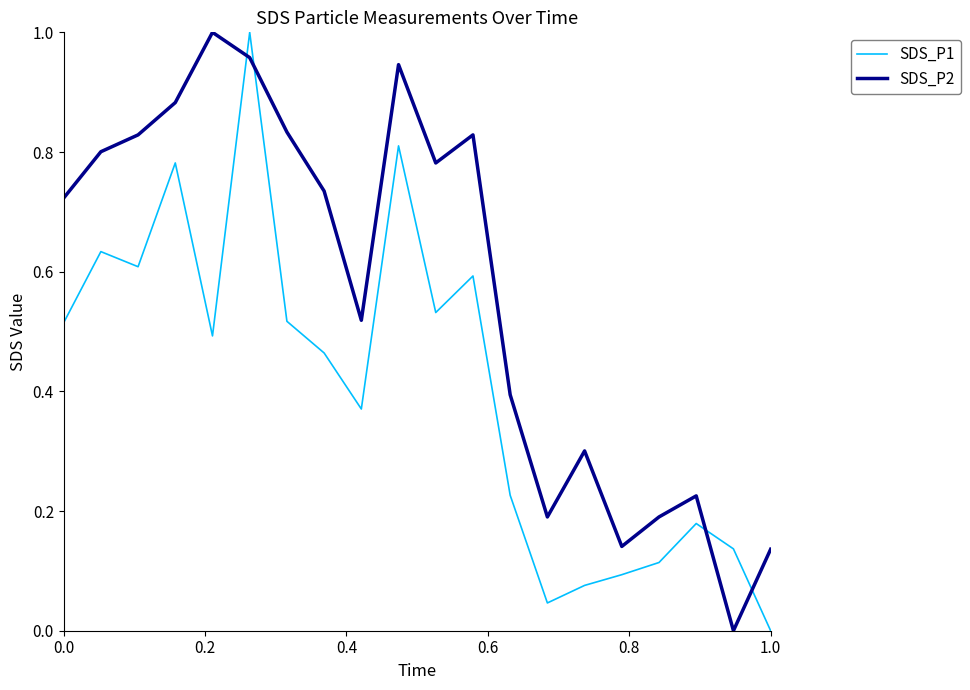

List the series in order of their overall mean, lowest first.

SDS_P1, SDS_P2